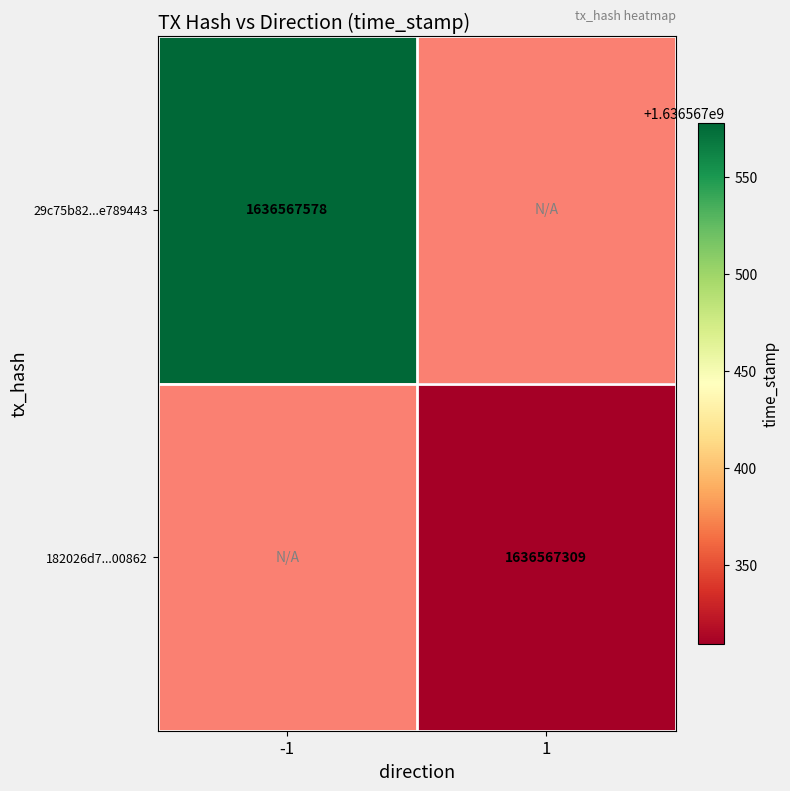

The 29c75b82...e789443 series shows 2519364129 at -1. True or false?

False